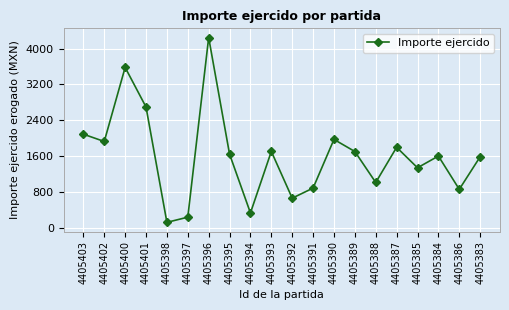

What is the difference between the maximum and minimum values?

4124